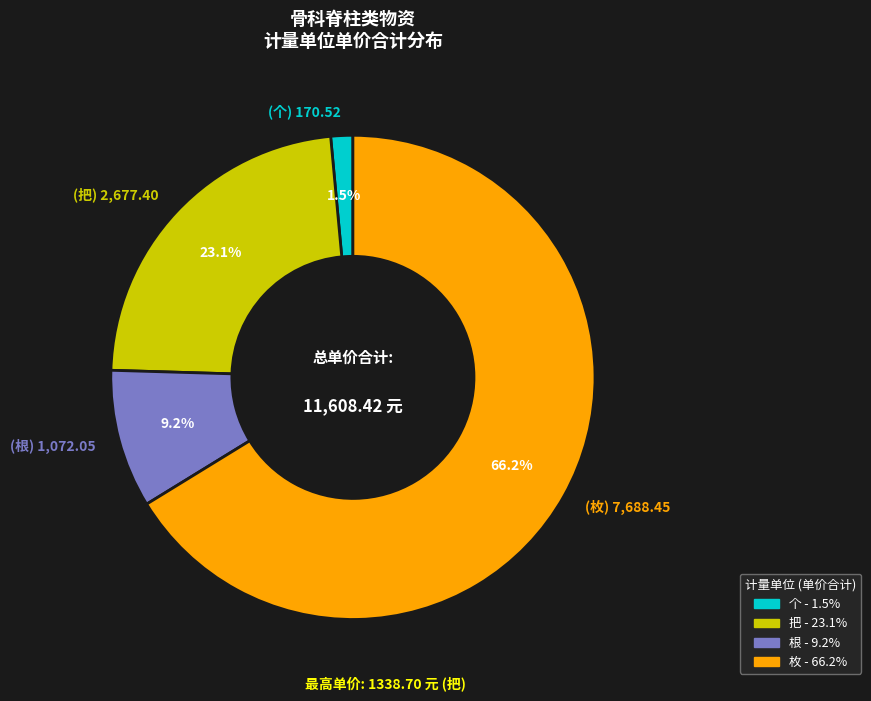

How many segments does this pie chart have?

4